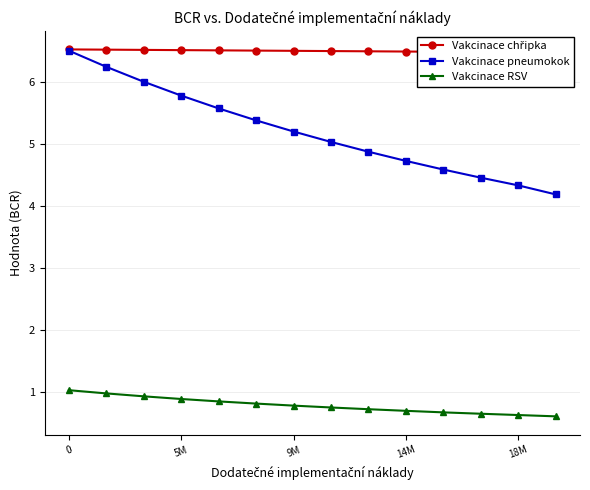

Rank the series by their average value, from highest to lowest.

Vakcinace chřipka, Vakcinace pneumokok, Vakcinace RSV